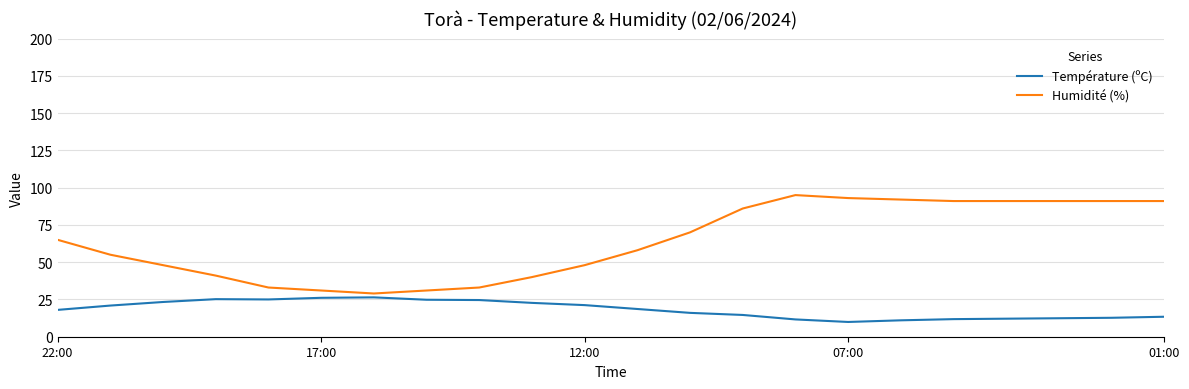

Which series has the largest range (max minus min)?

Humidité (%)